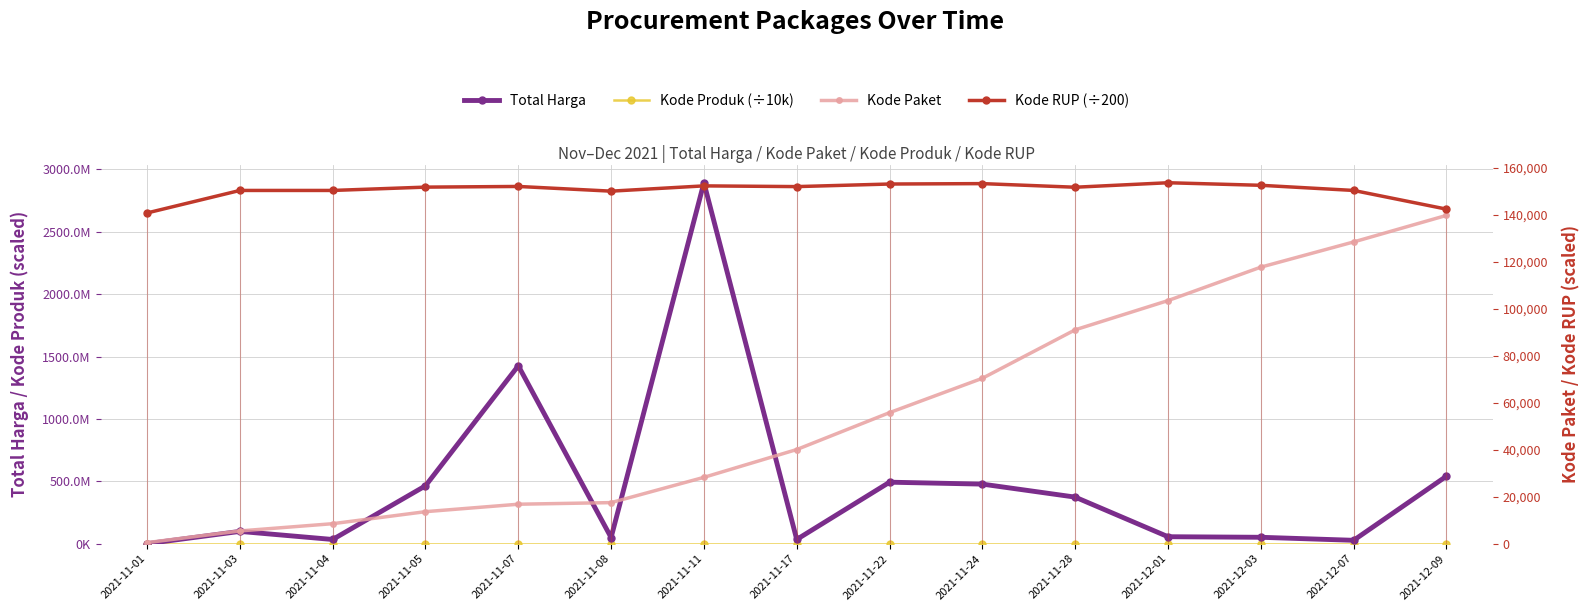

What is the difference between the maximum and second lowest values in the Total Harga series?

2864710000.0